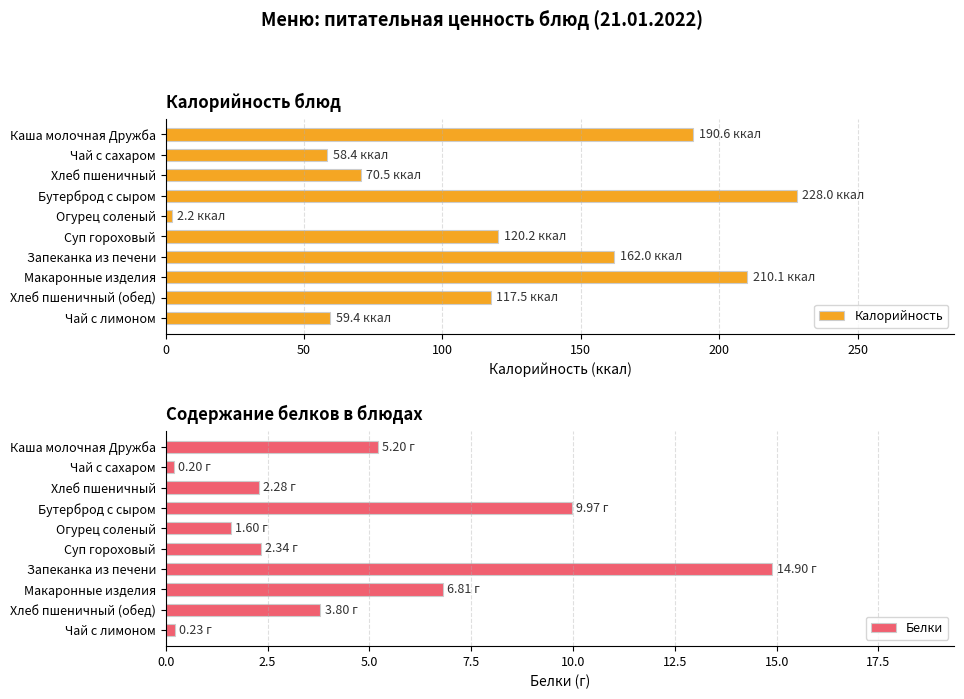

Where is Калорийность nearest to the value 115?

Хлеб пшеничный (обед)